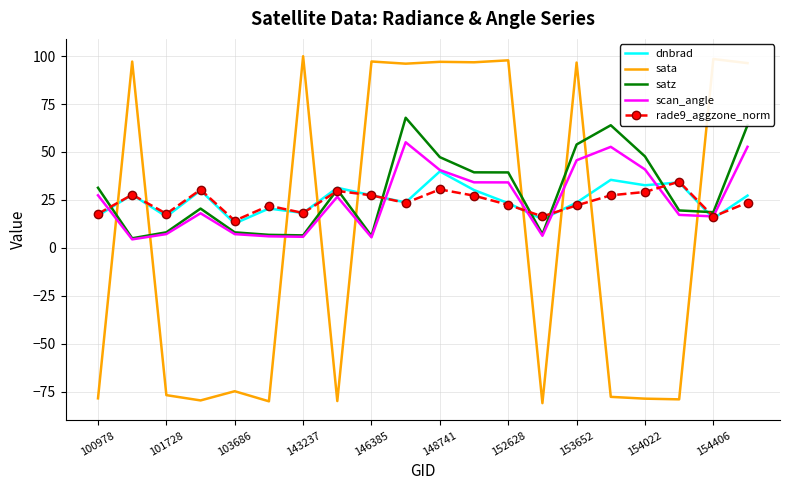

After their last crossing, which series has the higher values: satz or sata?

sata